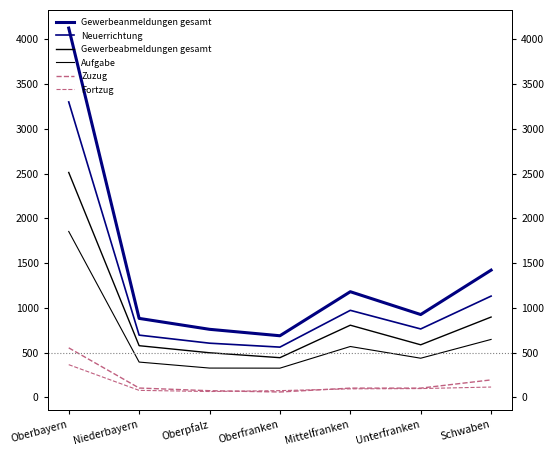

What is the label of the 3rd point from the left?

Oberpfalz